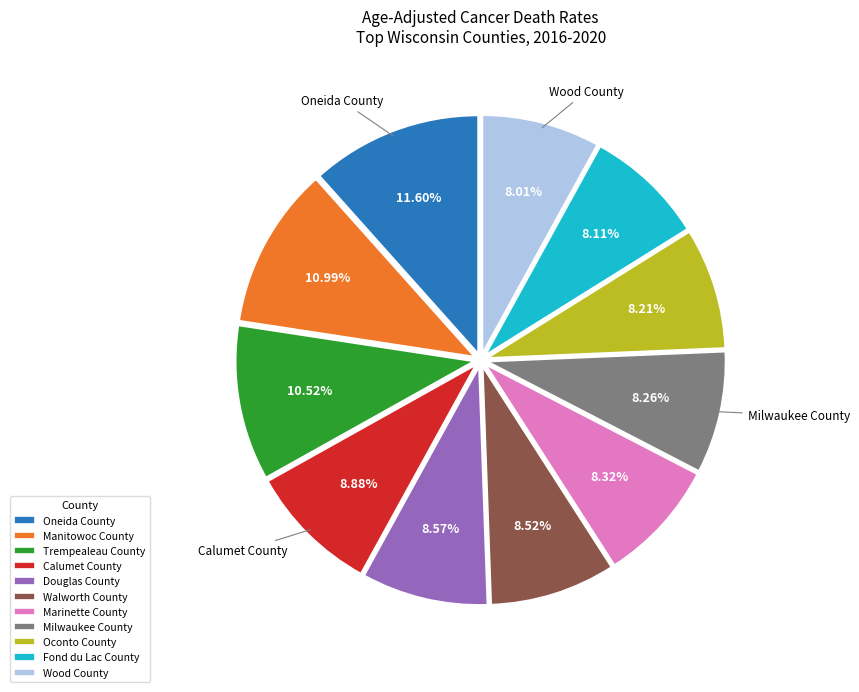

To the nearest percent, what is the average slice percentage?

9%